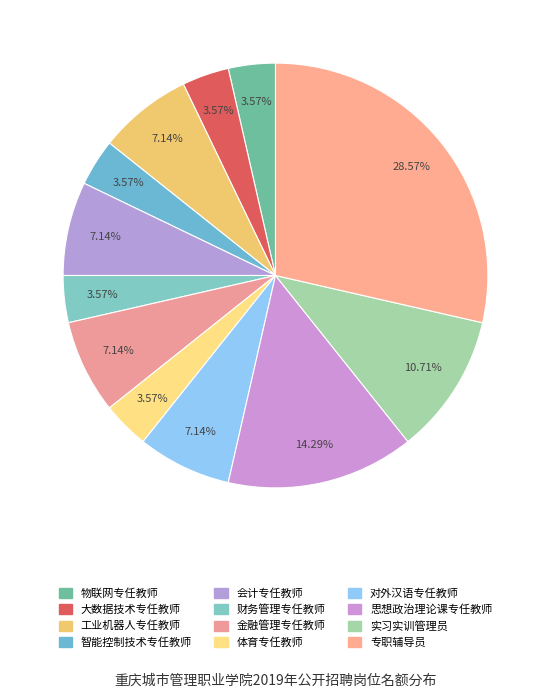

What percentage is the 智能控制技术专任教师 slice, to the nearest percent?

4%